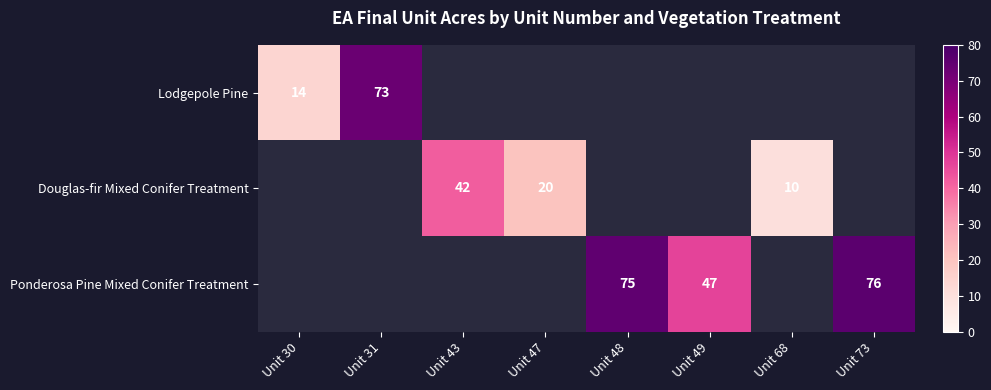

At how many categories does at least one series exceed 57?

3